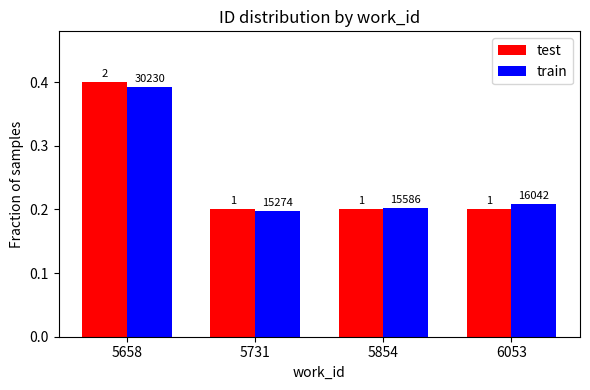

What are all the series names shown in the legend?

test, train